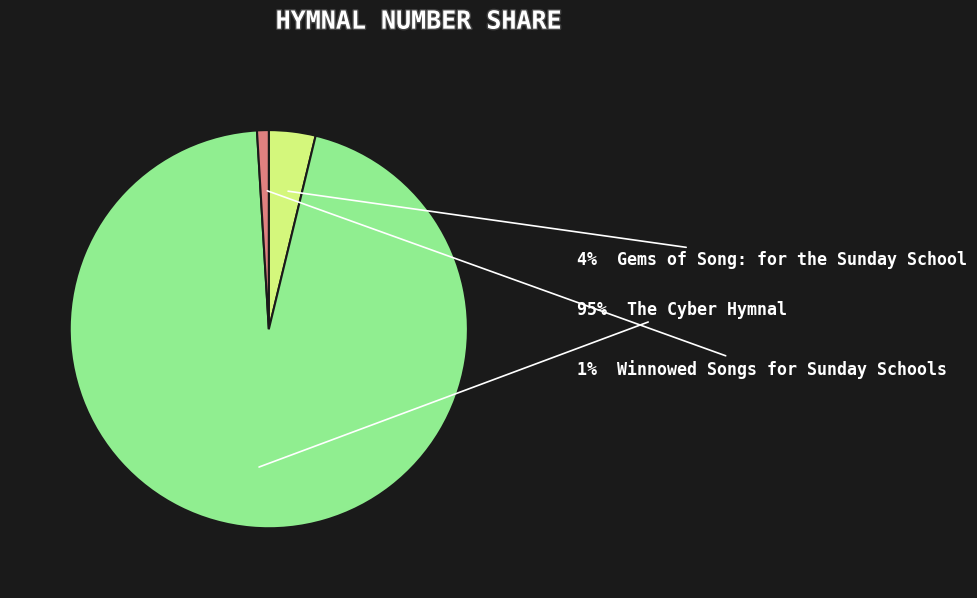

Does any single category account for the majority?

Yes